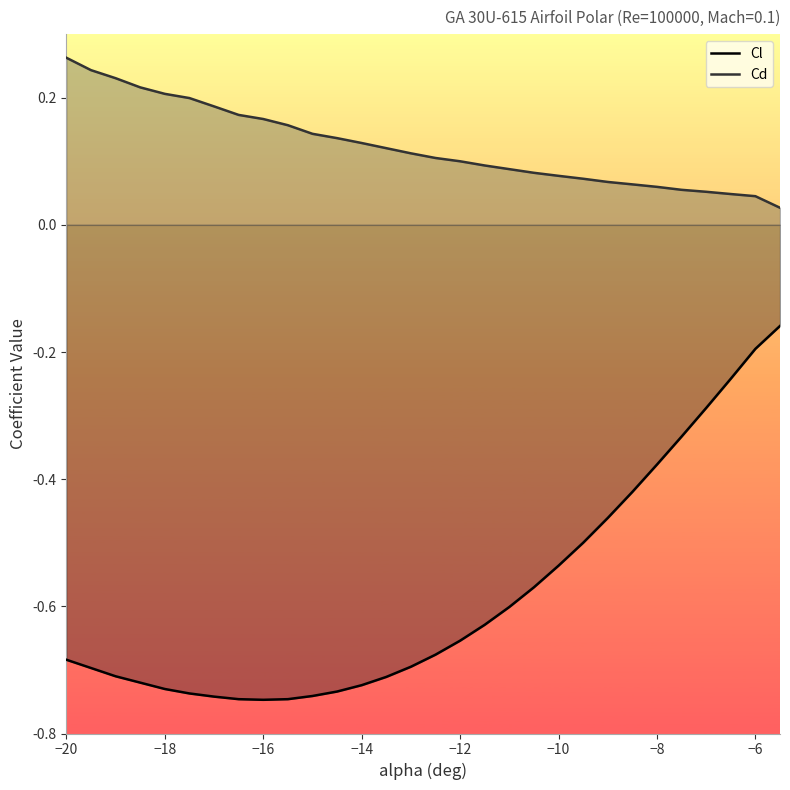

Which series has the widest spread of values?

Cl